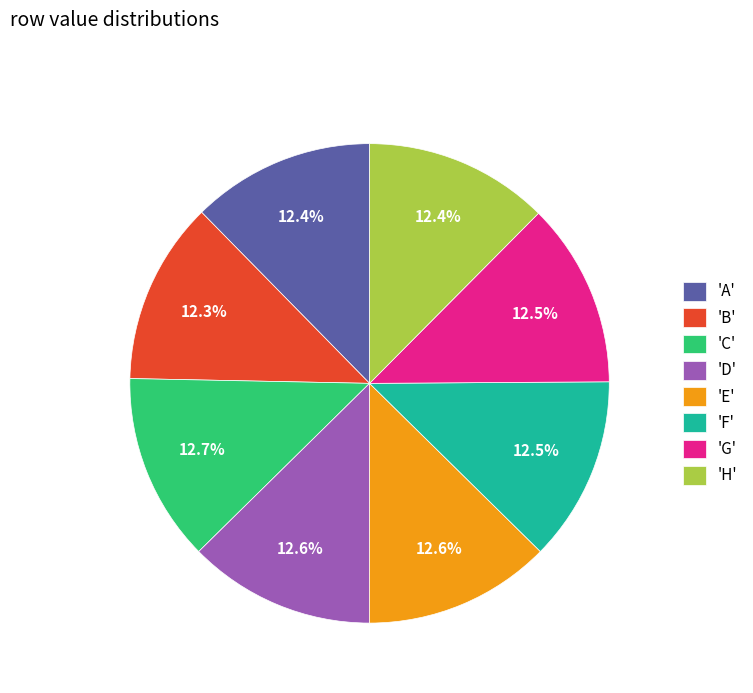

What percentage is NOT represented by 'E'?

87.4%